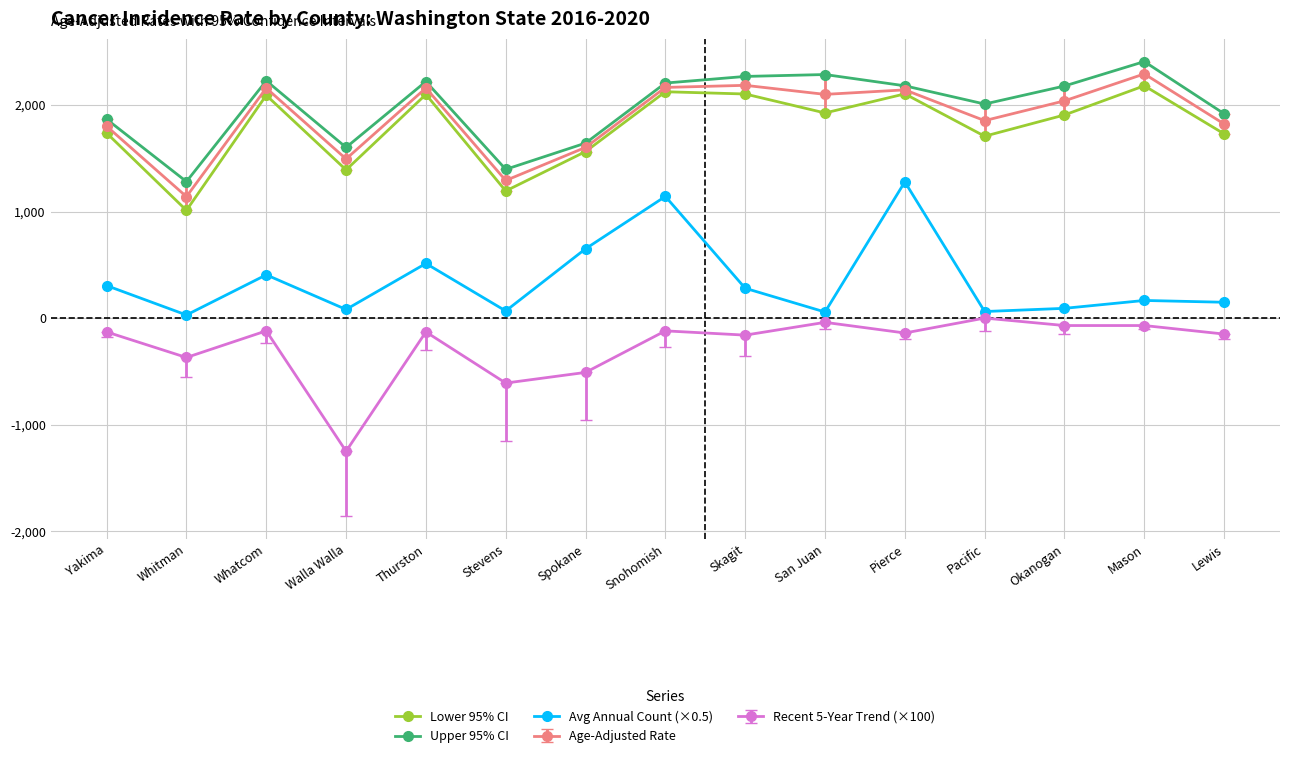

What is the total value across all series at Yakima?

5579.8